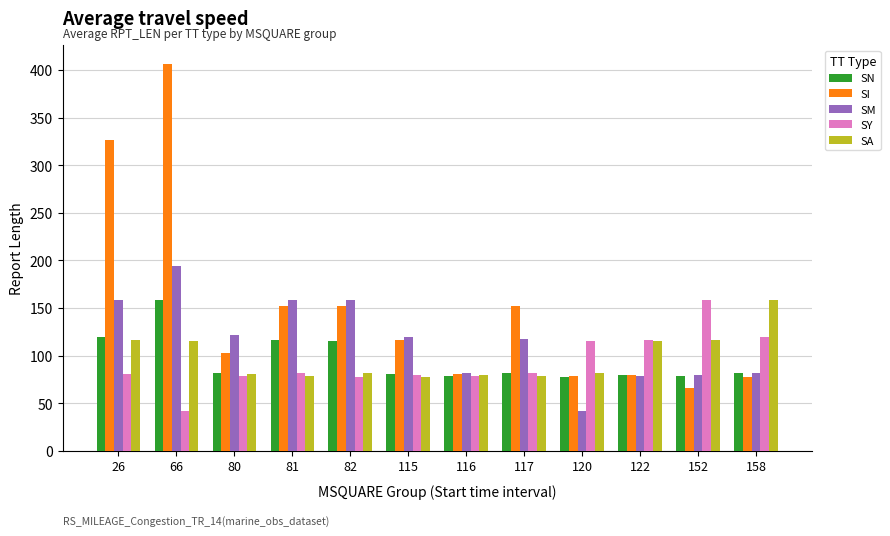

How many categories are shown in the chart?

12